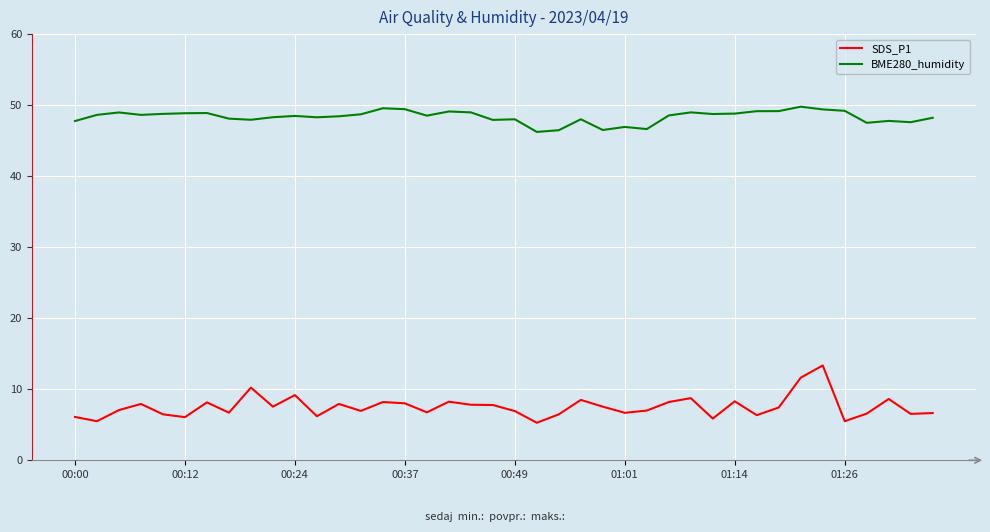

In SDS_P1, how many points are higher than both neighbors (excluding endpoints)?

12